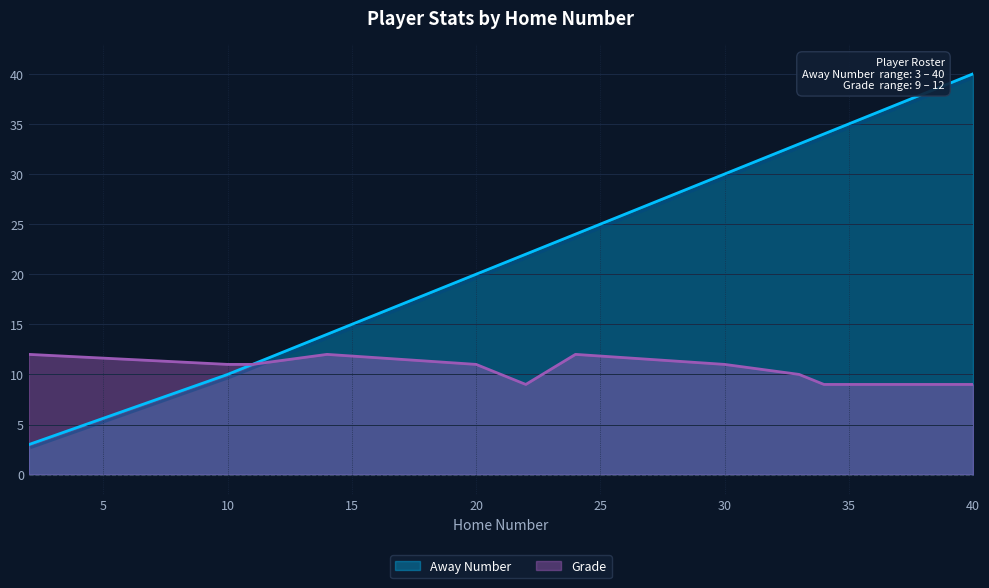

Reading left to right, what are all the values shown in this chart?

Away Number: 2=3	10=10	11=11	14=14	20=20	22=22	24=24	30=30	33=33	34=34	40=40
Grade: 2=12	10=11	11=11	14=12	20=11	22=9	24=12	30=11	33=10	34=9	40=9